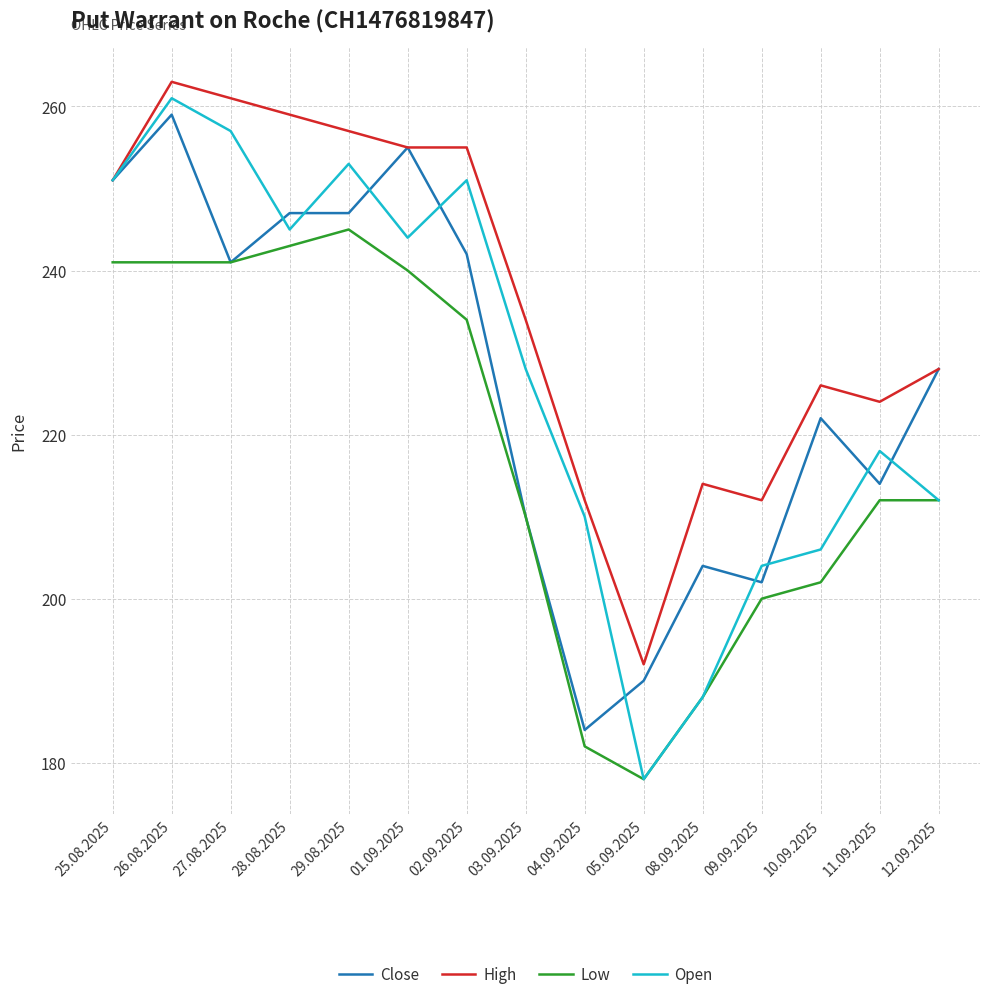

At which category is the sum across all series the highest?

26.08.2025